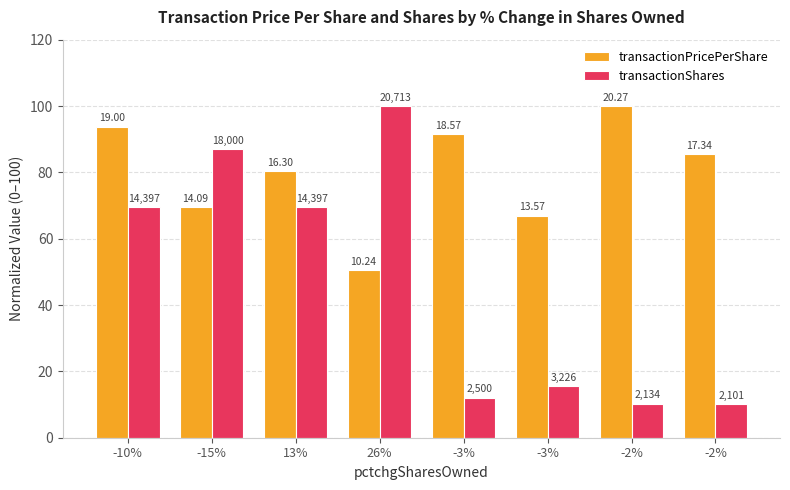

What is the approximate value of transactionPricePerShare at -2%?

100.0